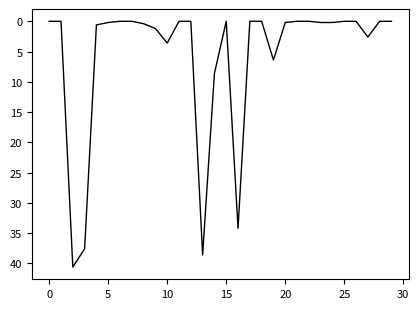

Count the number of data series in this chart.

1